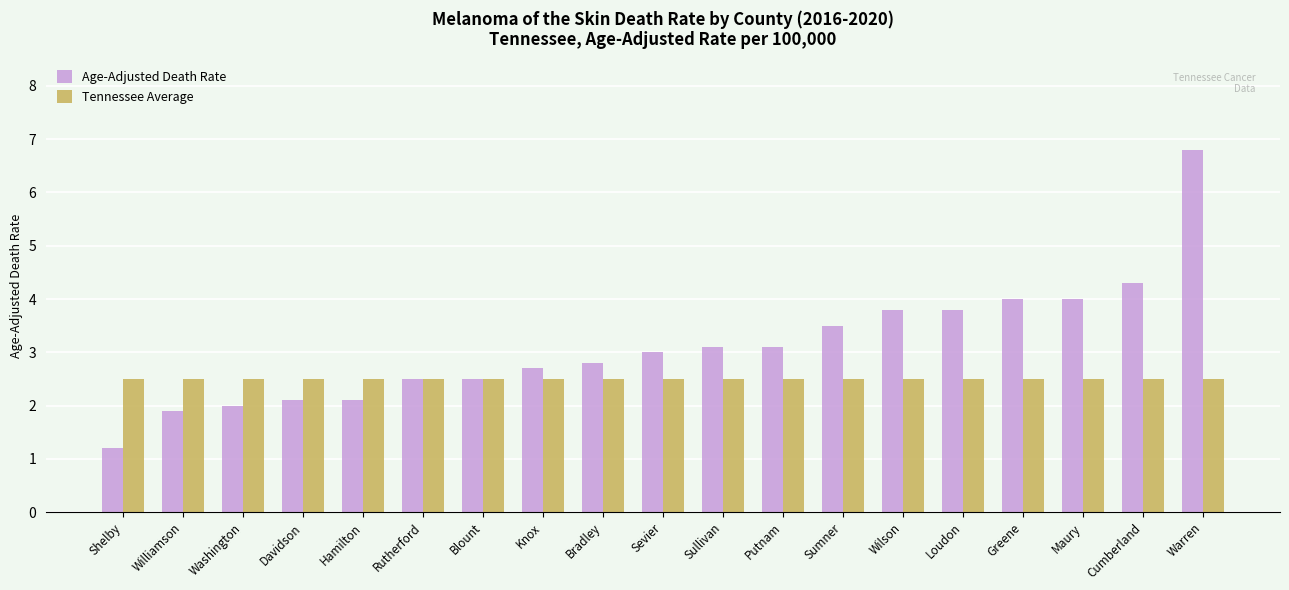

Which series has the largest total across all categories?

Age-Adjusted Death Rate